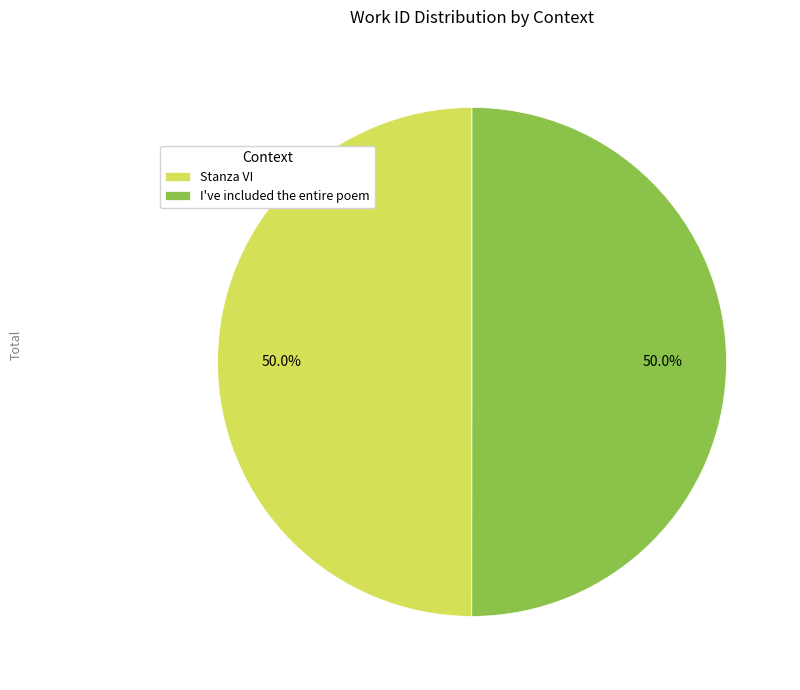

What portion of the pie excludes Stanza VI?

50.0%